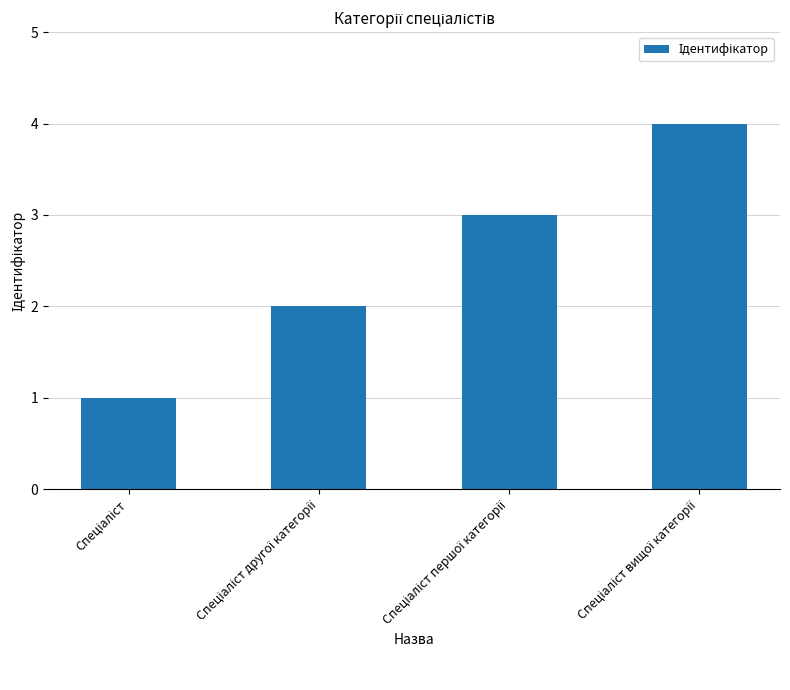

Reading right to left, list all the values displayed in this chart.

4	3	2	1